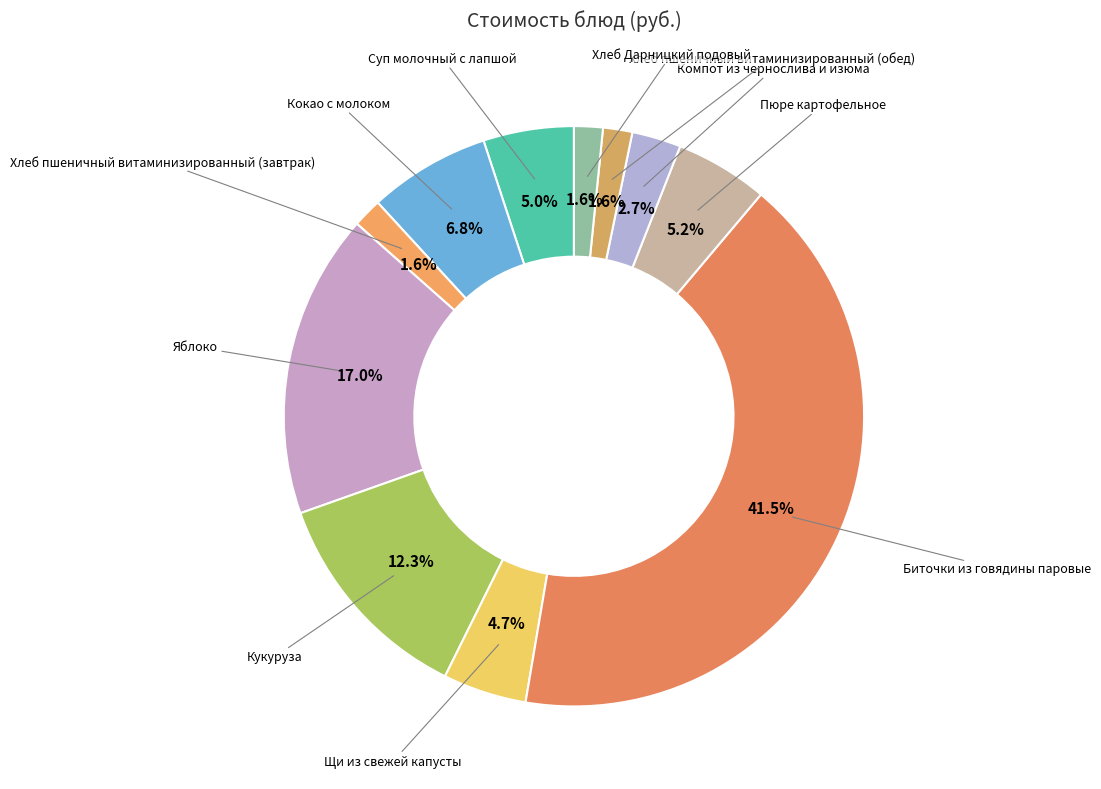

To the nearest percent, what is the difference between the largest and smallest slice percentages?

40%